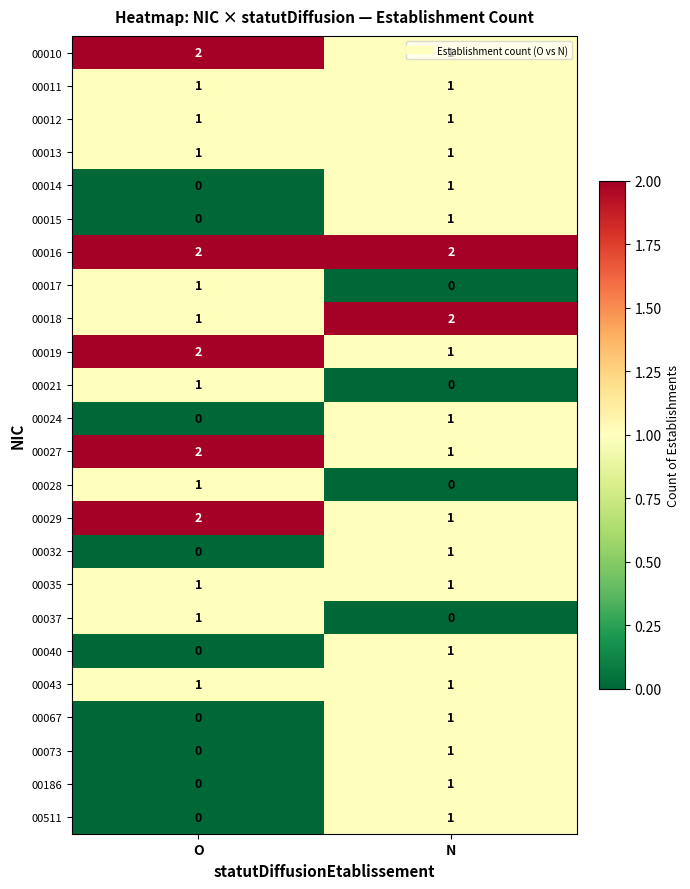

True or false: 00014 has a value of 1 at N.

True